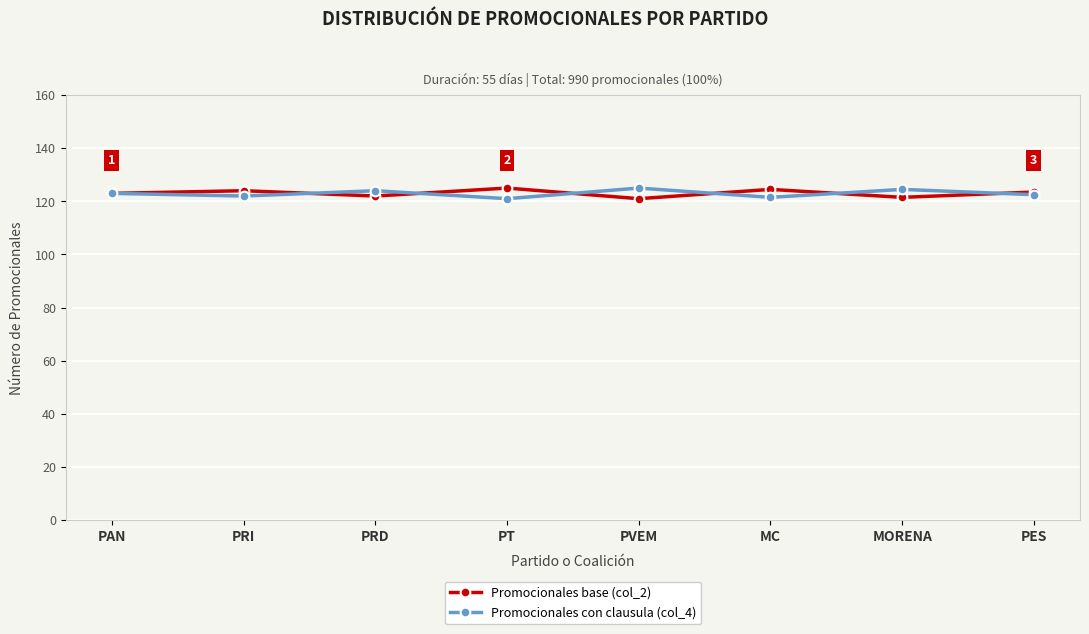

Count the Promocionales base (col_2) values in the range 122 to 124.

4